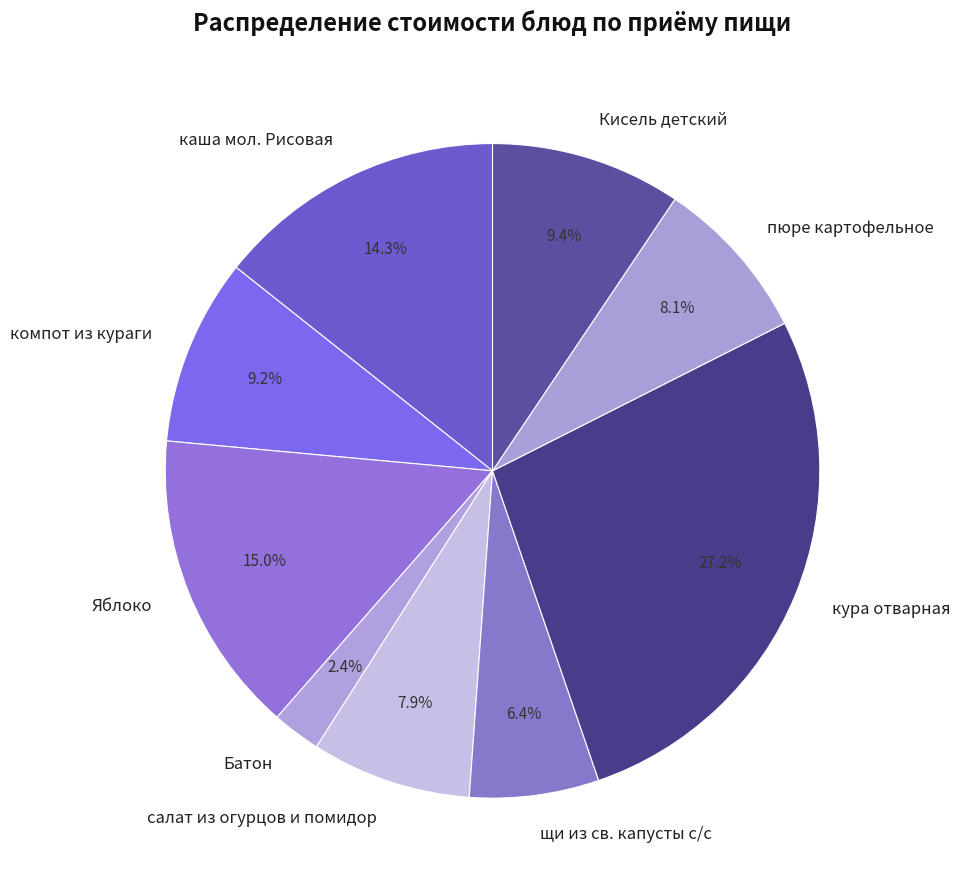

Is компот из кураги the majority of the pie?

No